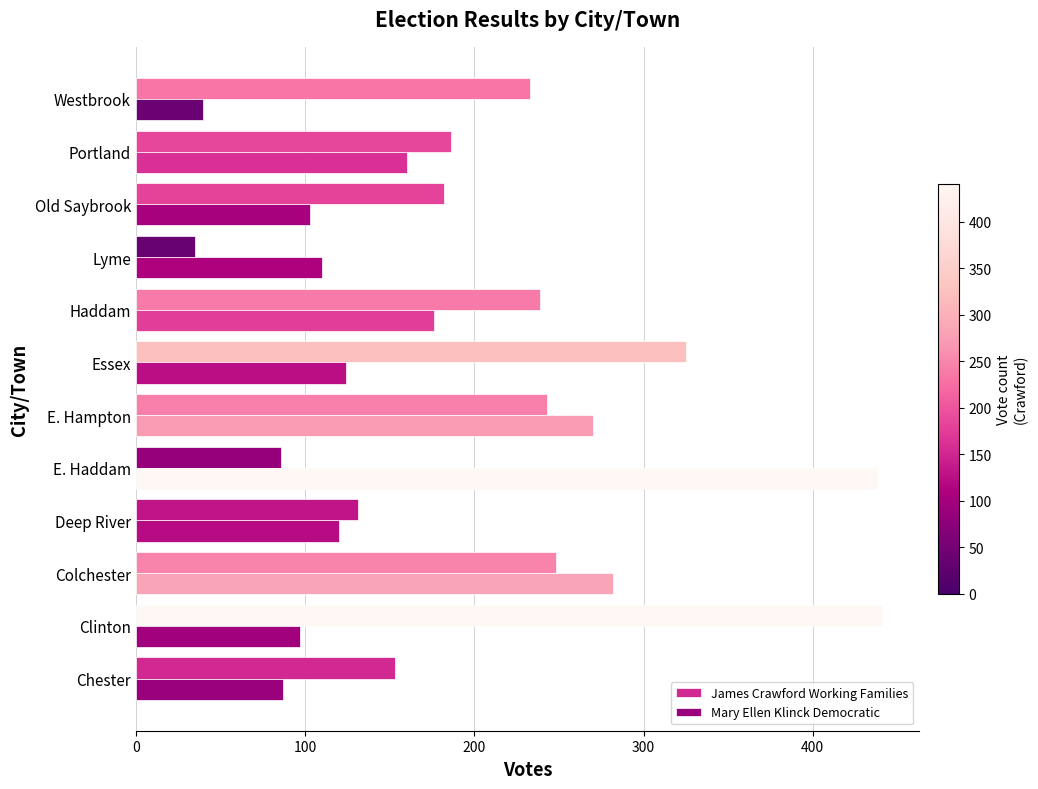

How many distinct data groups are displayed?

2